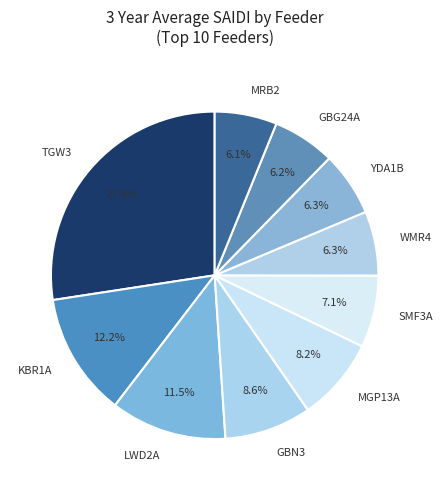

Approximately how many times larger is the value at MGP13A compared to YDA1B?

1.3